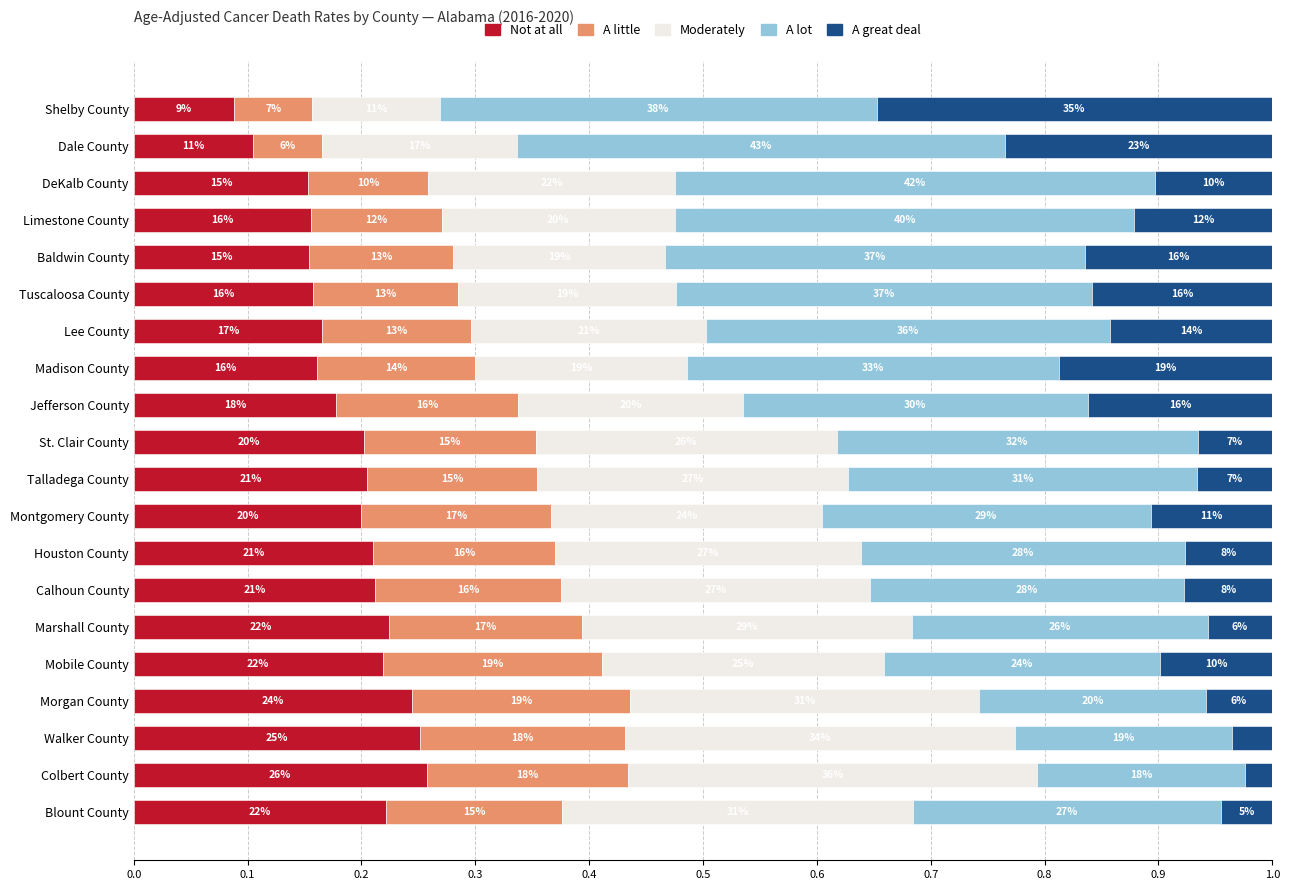

What are all the series names shown in the legend?

Not at all, A little, Moderately, A lot, A great deal